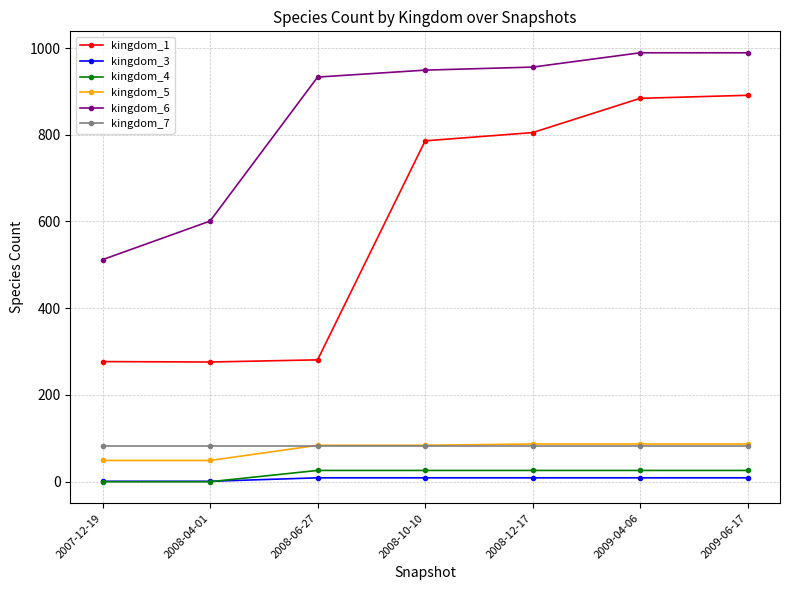

What is the spread (max minus min) of values at 2009-04-06?

980